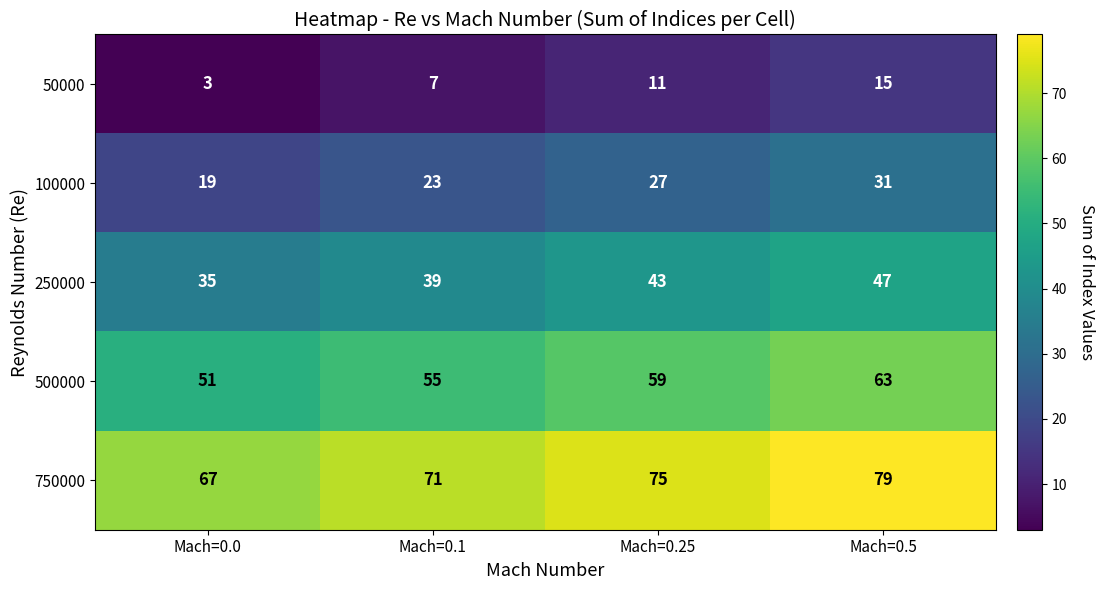

Count the 50000 values in the range 7 to 15.

3